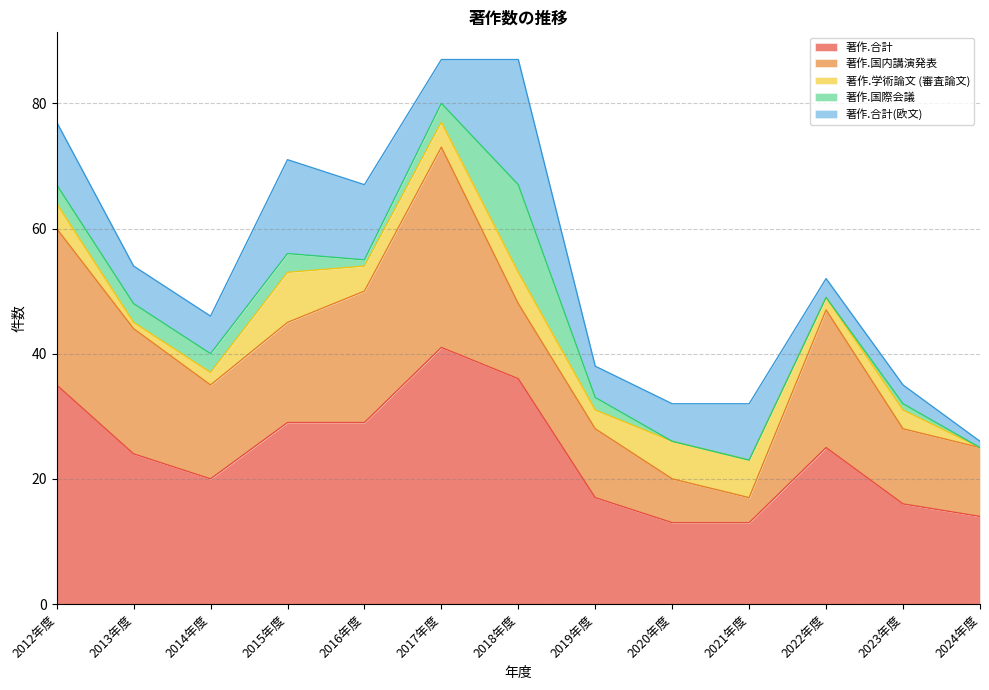

List the series in order of their peak value, lowest first.

著作.学術論文 (審査論文), 著作.国際会議, 著作.合計(欧文), 著作.国内講演発表, 著作.合計